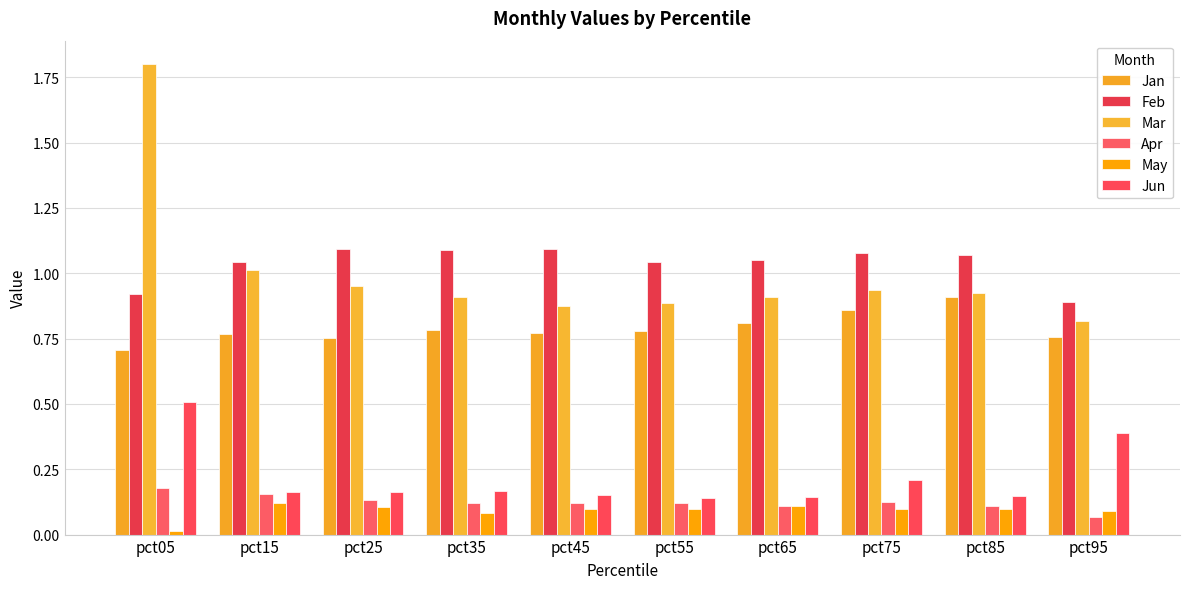

Count the Feb values in the range 1 to 2.

8